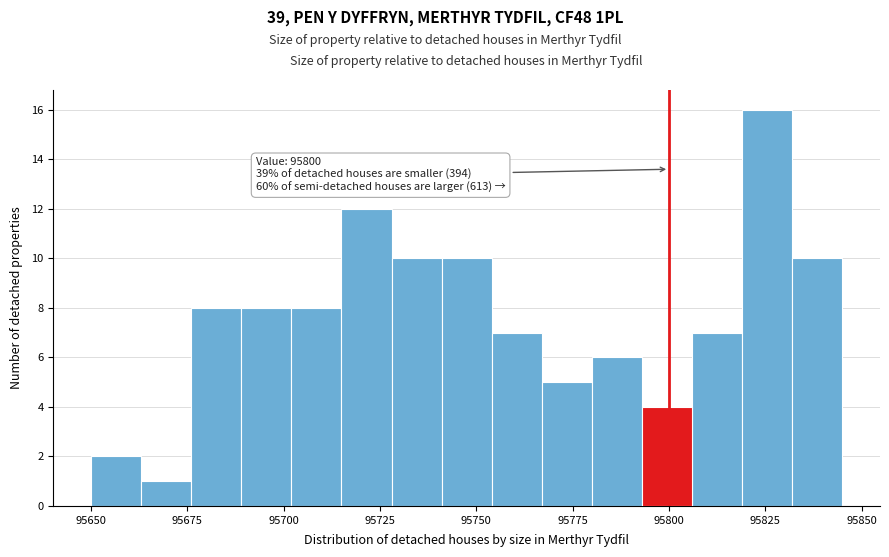

Read against the x-axis, roughly where is the centre of the tallest bar?

95825